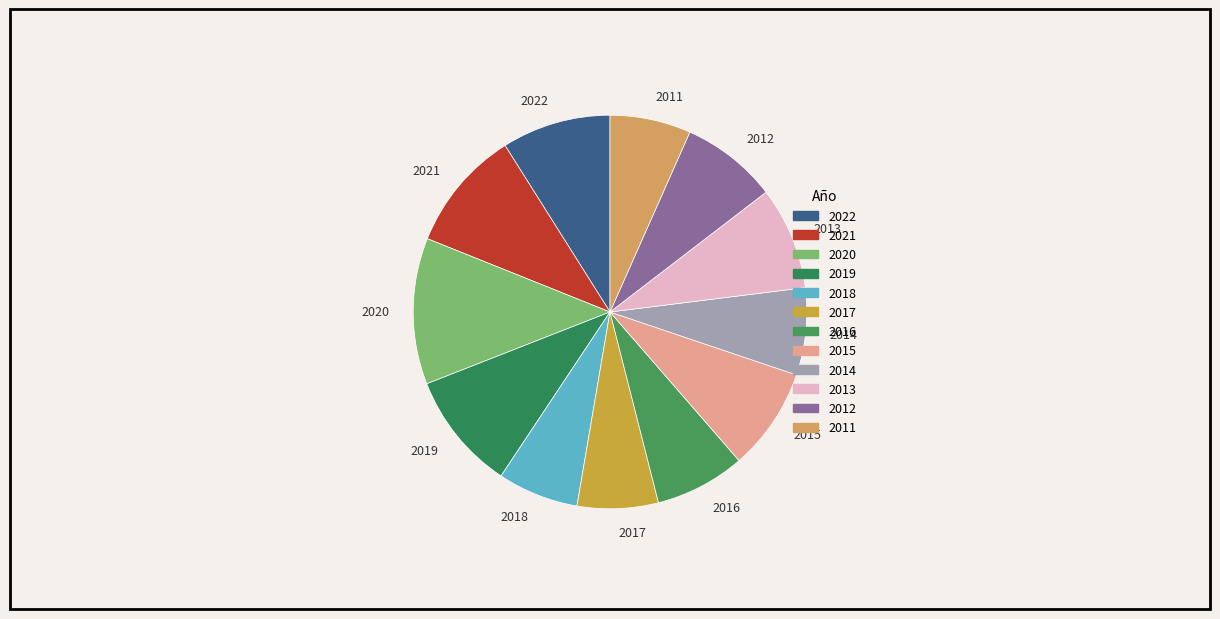

Is there any slice that represents more than half of the pie?

No